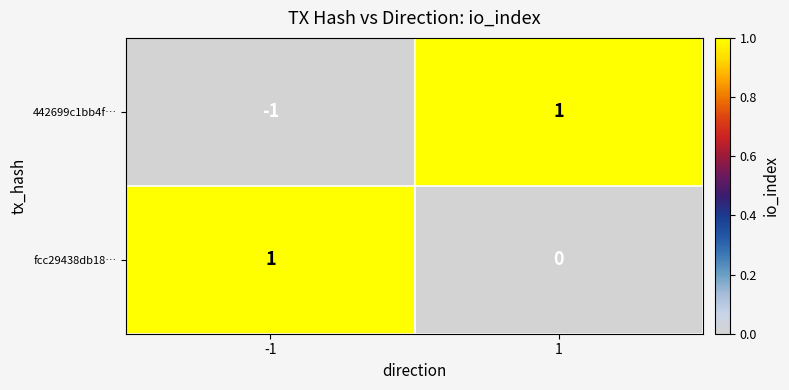

Between -1 and 1, which series saw the biggest shift?

442699c1bb4f…